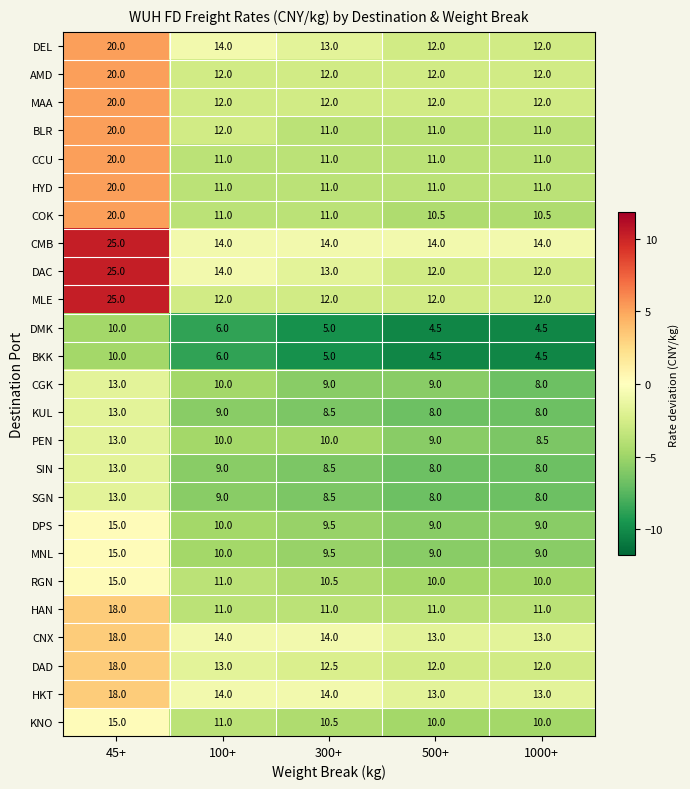

The DAC series shows 12.0 at 1000+. True or false?

True